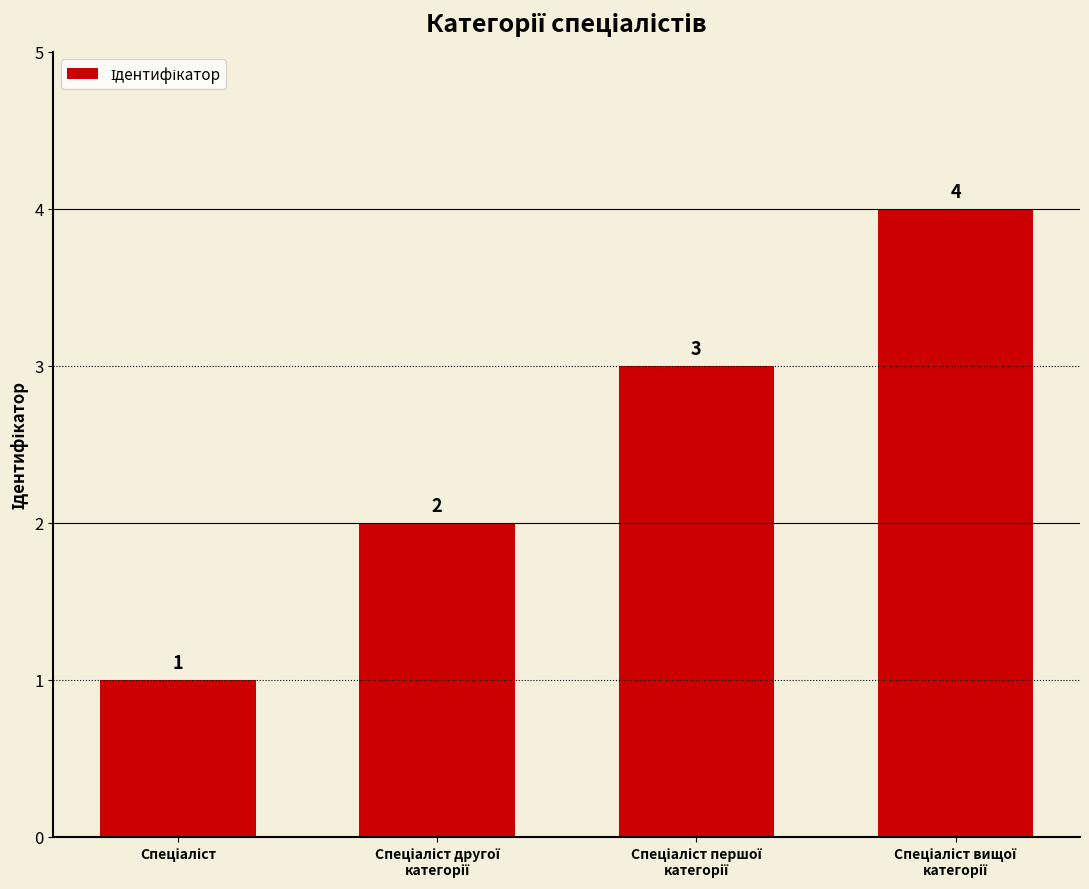

How many values are between 2 and 4?

3